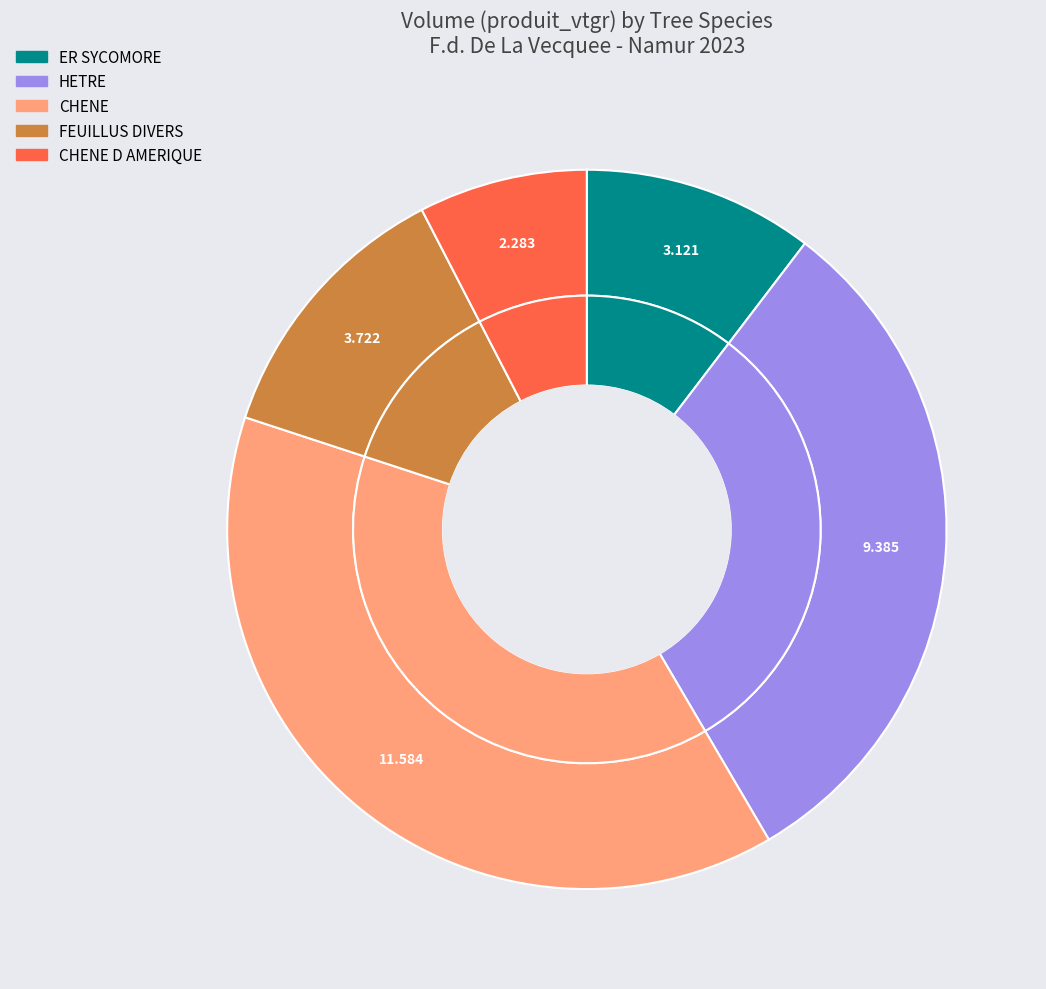

Combined, do CHENE and HETRE account for over 50%?

Yes